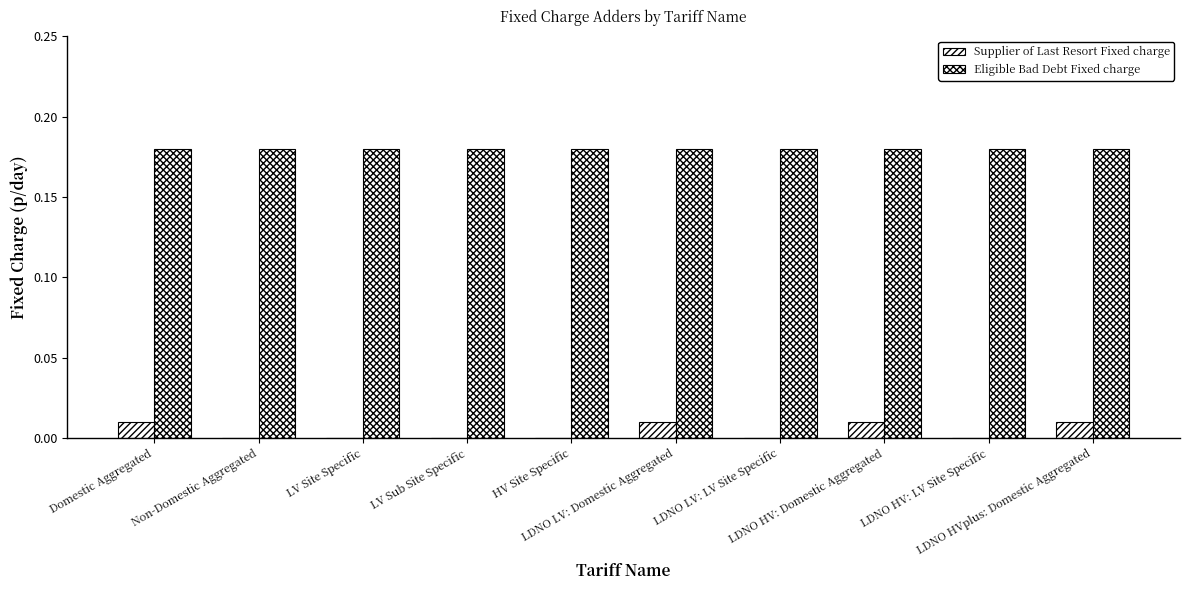

What is the average value of the Eligible Bad Debt Fixed charge series?

0.2